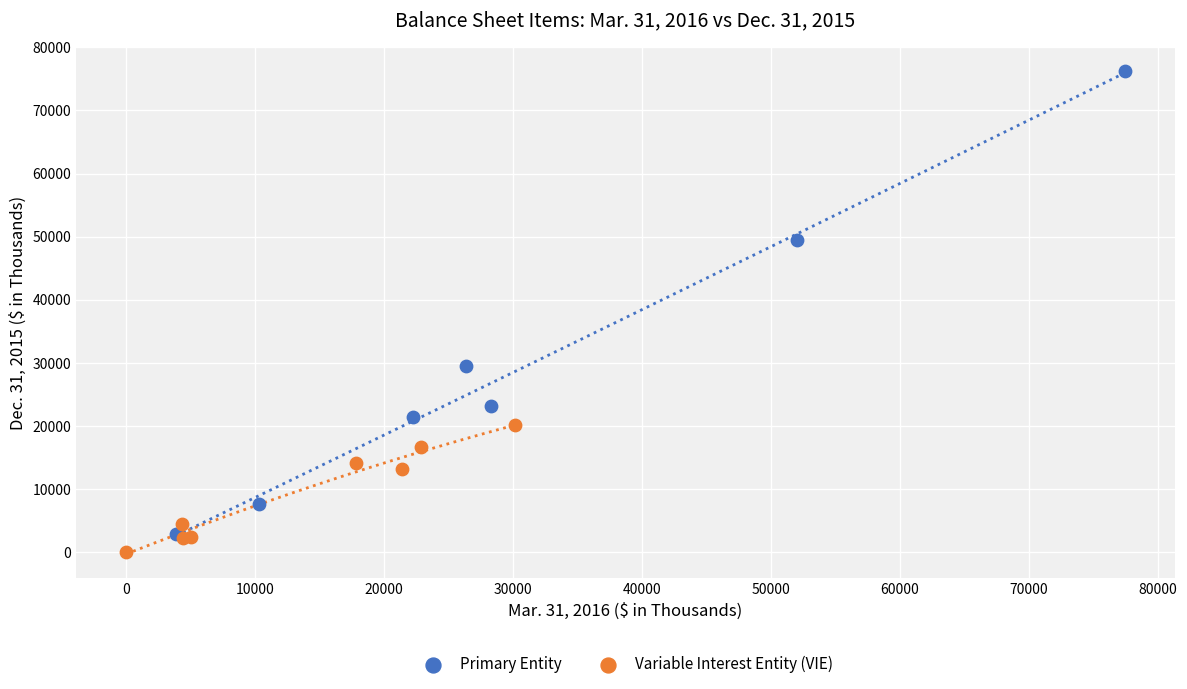

Which series has the widest spread of Y values?

Primary Entity